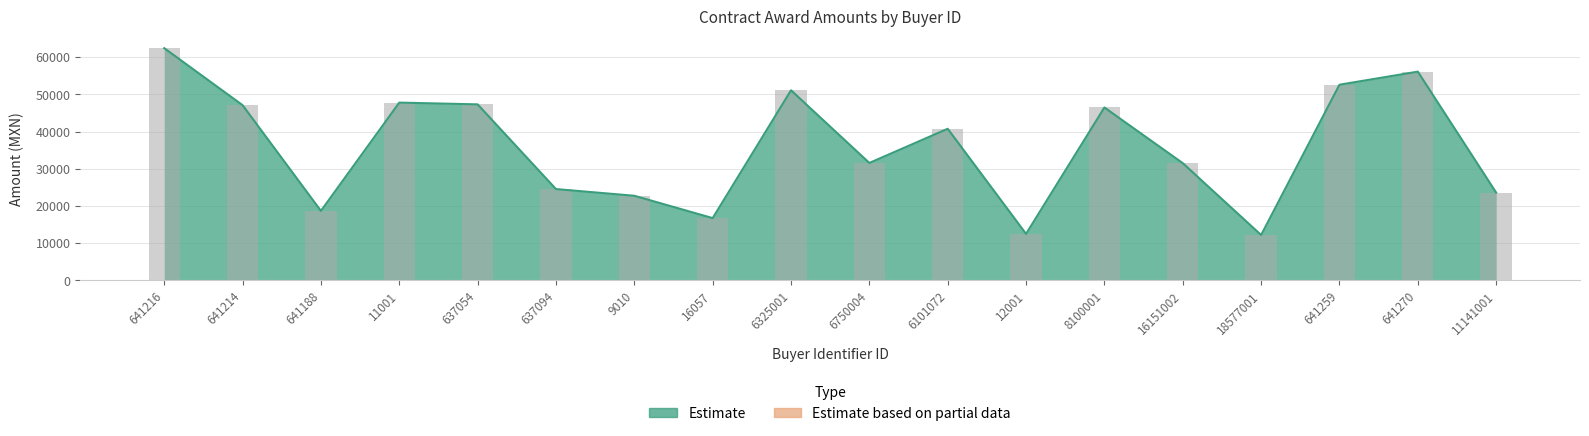

Which label corresponds to the largest value in the chart?

641216